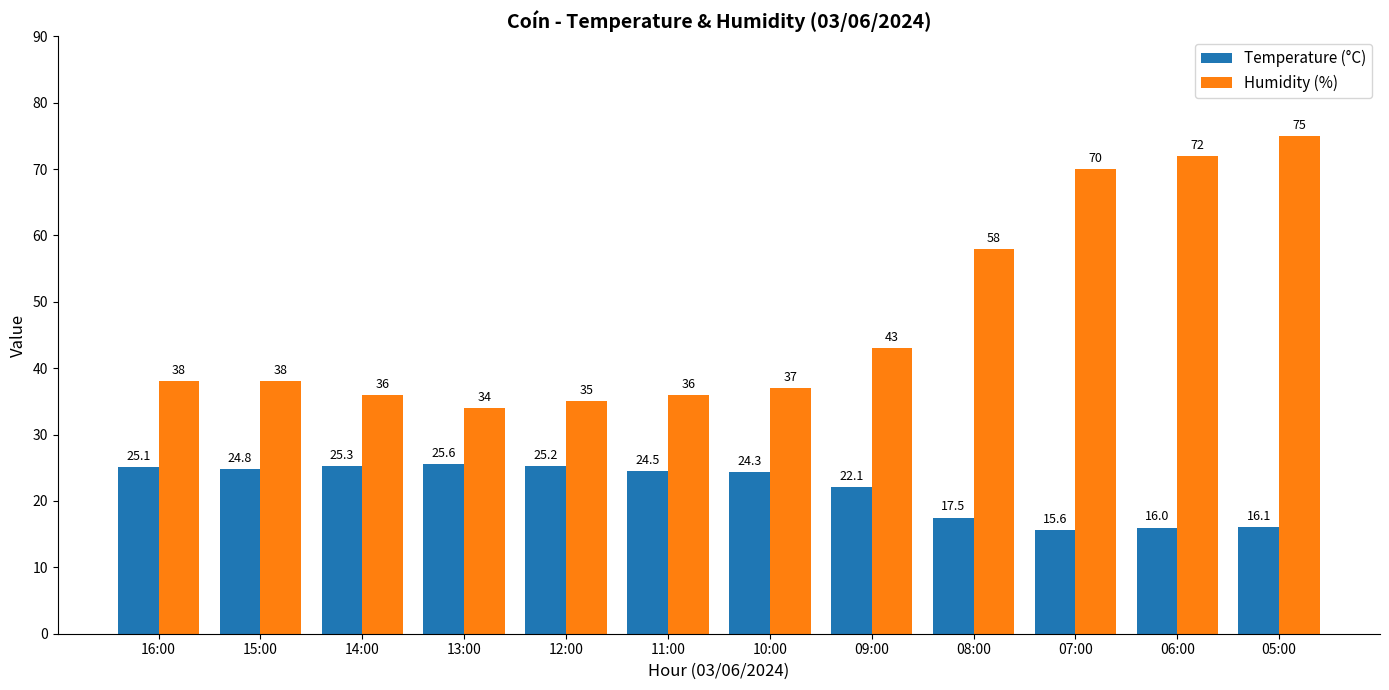

Rank the series by their average value, from lowest to highest.

Temperature (°C), Humidity (%)